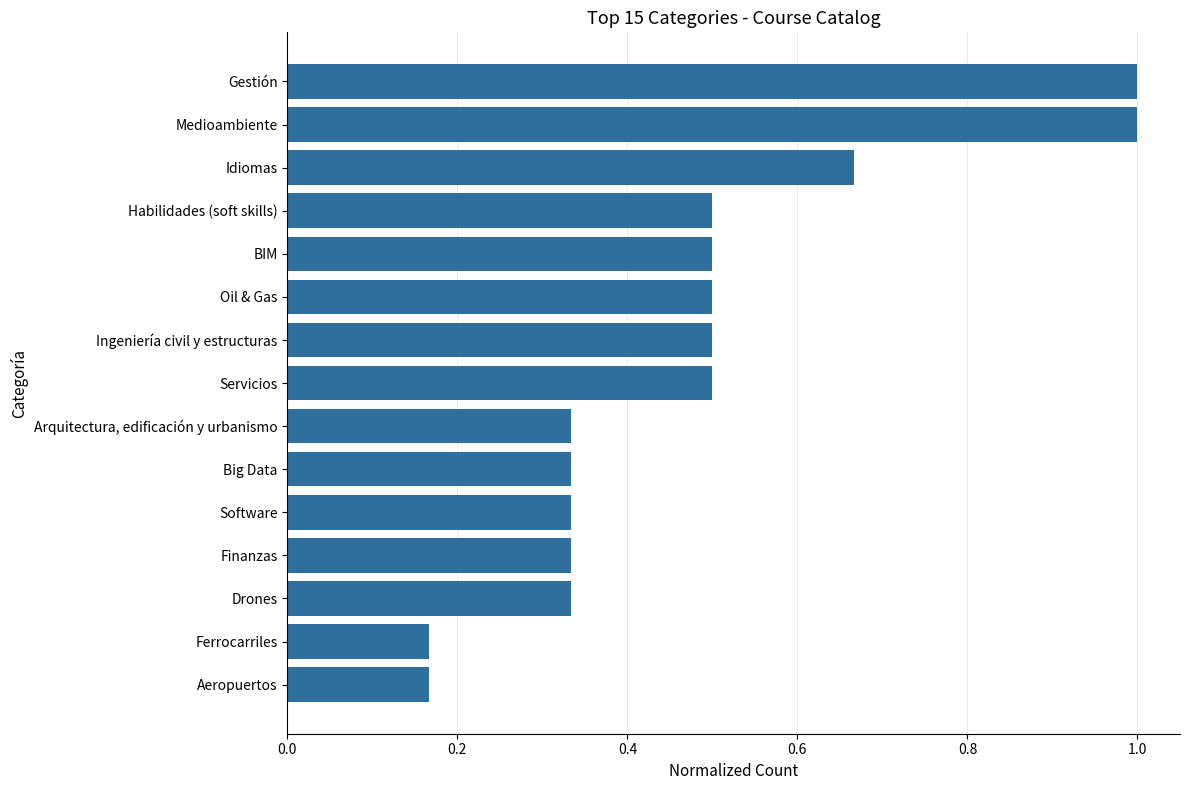

True or false: the data shows 1.0 at Gestión.

True